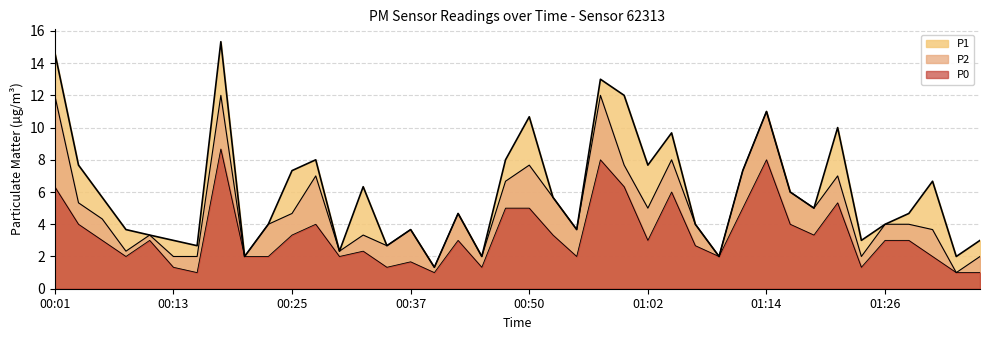

True or false: P2 and P1 cross at least once.

False